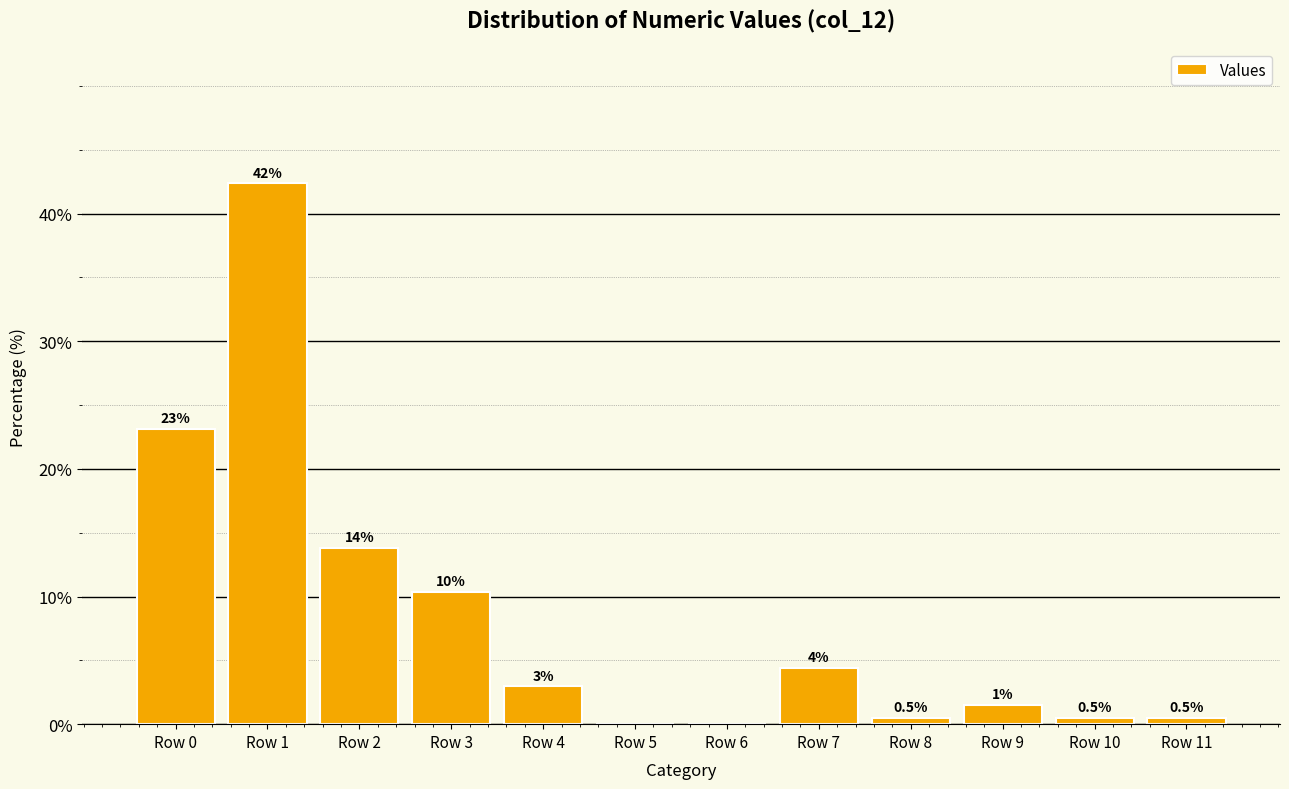

Are the bars horizontal?

No